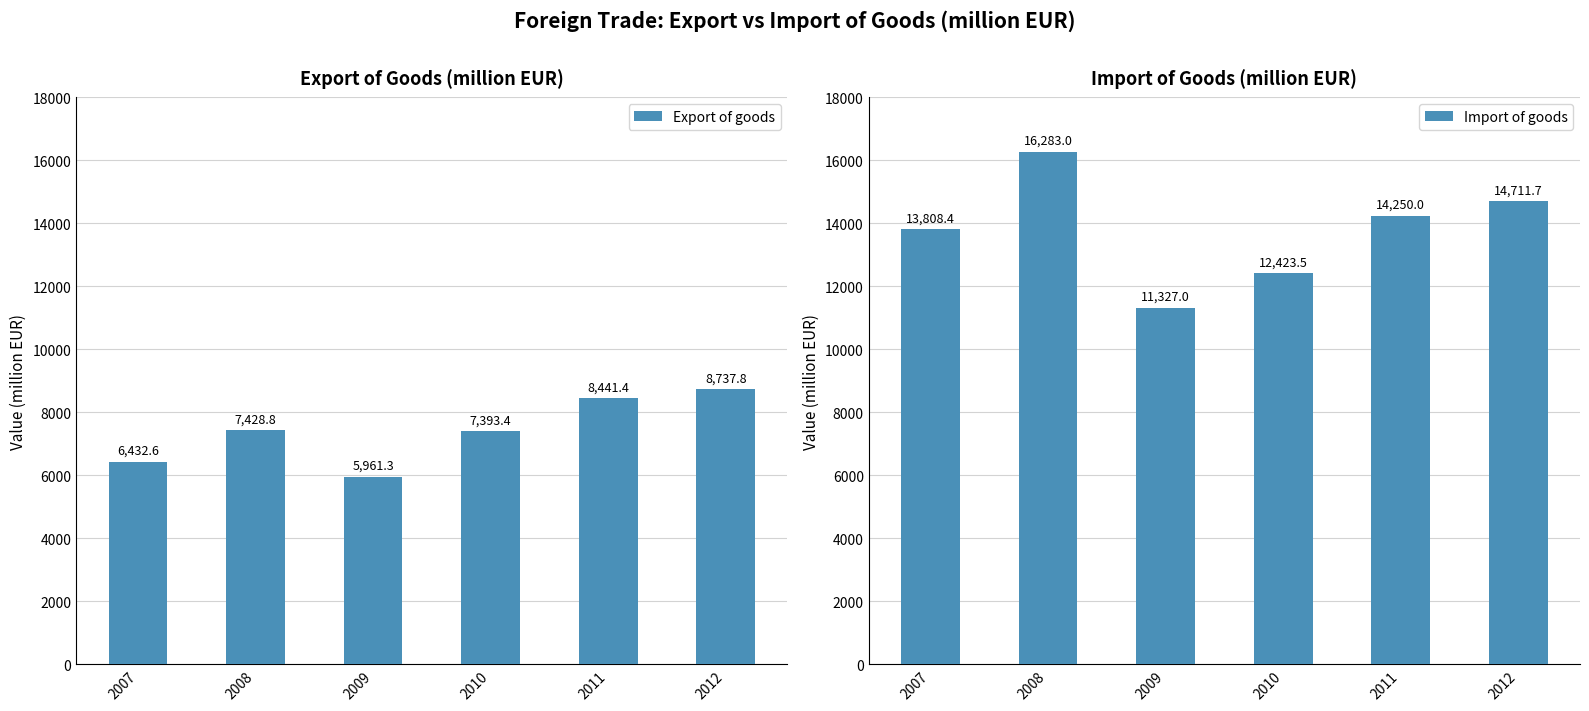

Is it true that Export of goods equals 14372.7 at 2011?

False